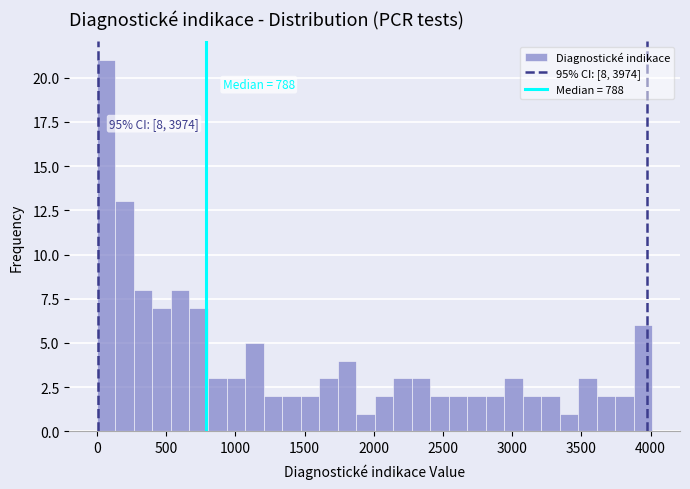

Around what value on the x-axis is the tallest bar? Give the approximate position of its centre, as read against the axis.

50